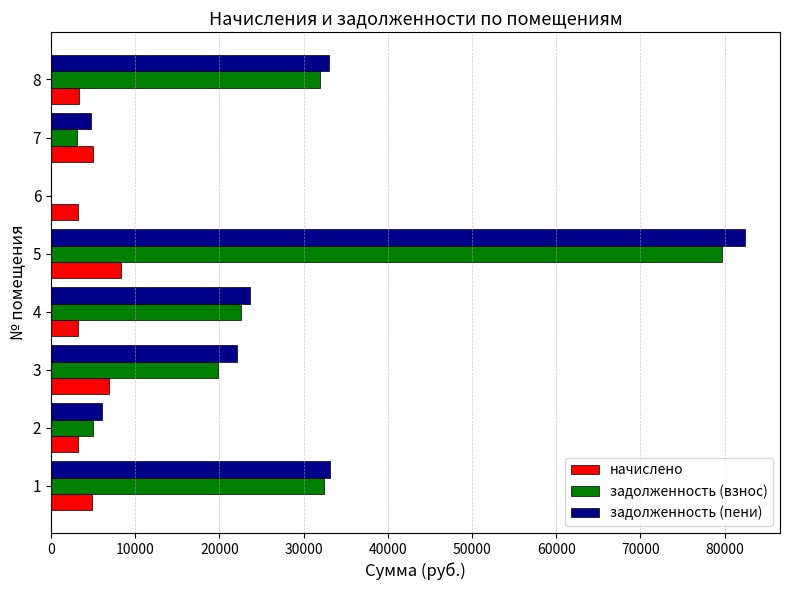

At which category is the sum across all series the highest?

5